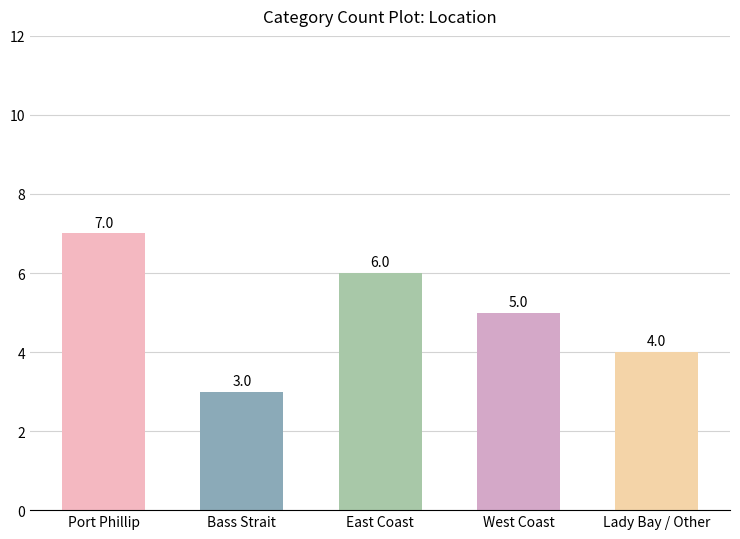

What is the label of the 4th bar from the left?

West Coast